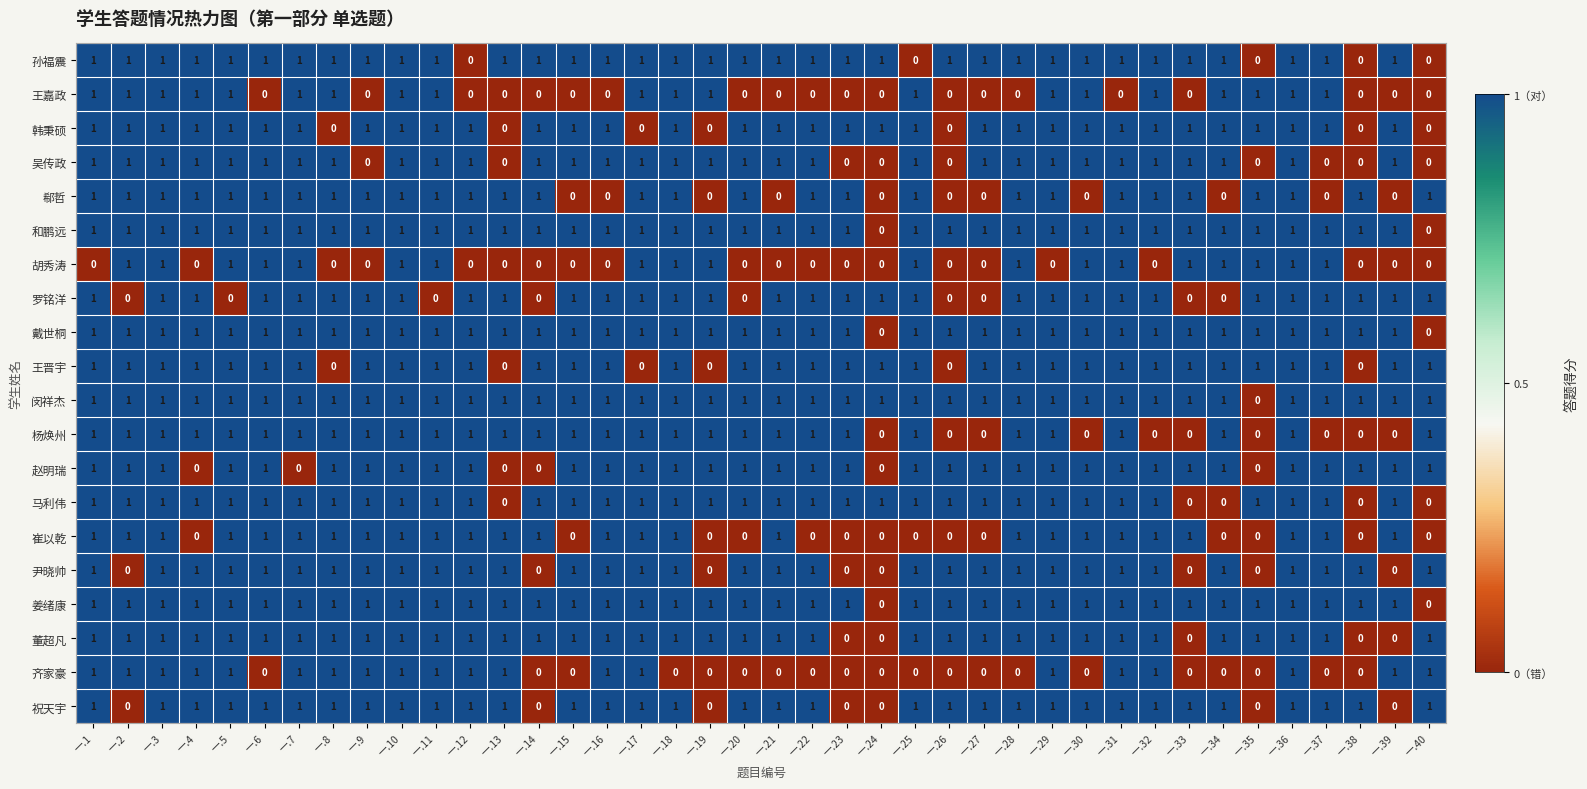

What is the sum of all 吴传政 values?

31